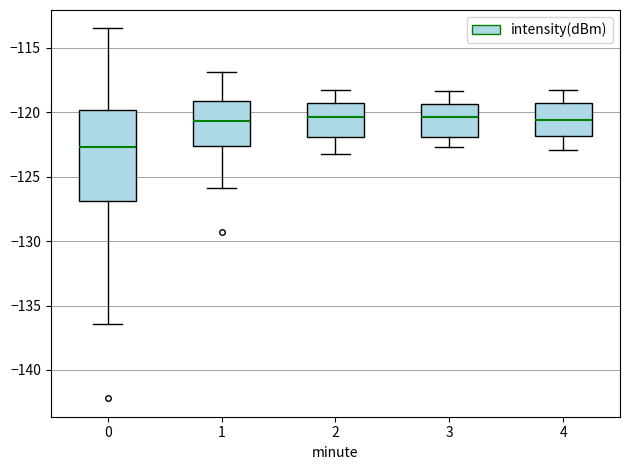

Comparing the boxes themselves (not the whiskers), which one is the tallest?

0